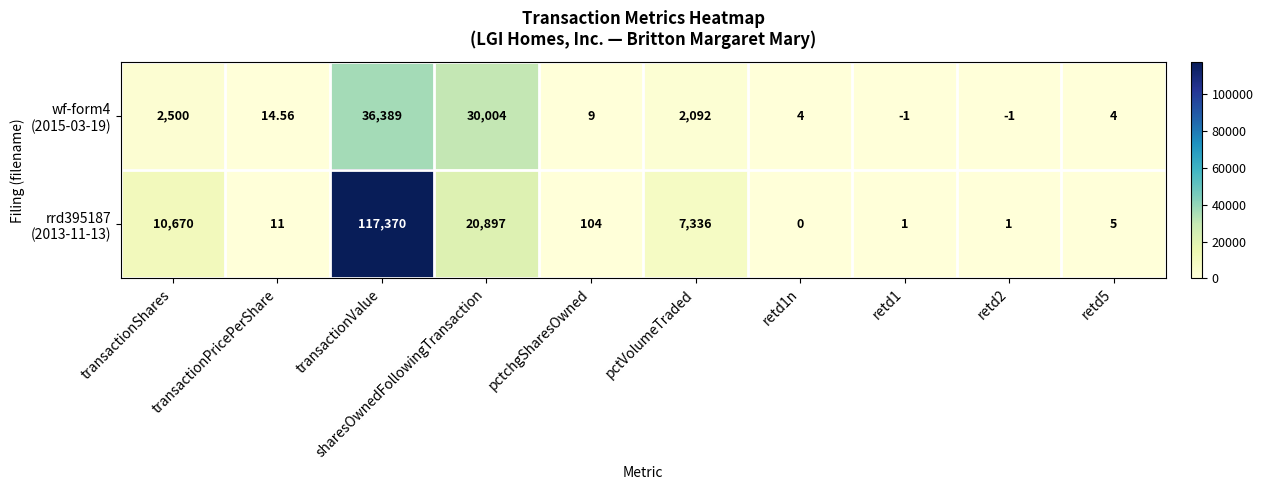

At which category does the chart reach its peak across all series?

transactionValue